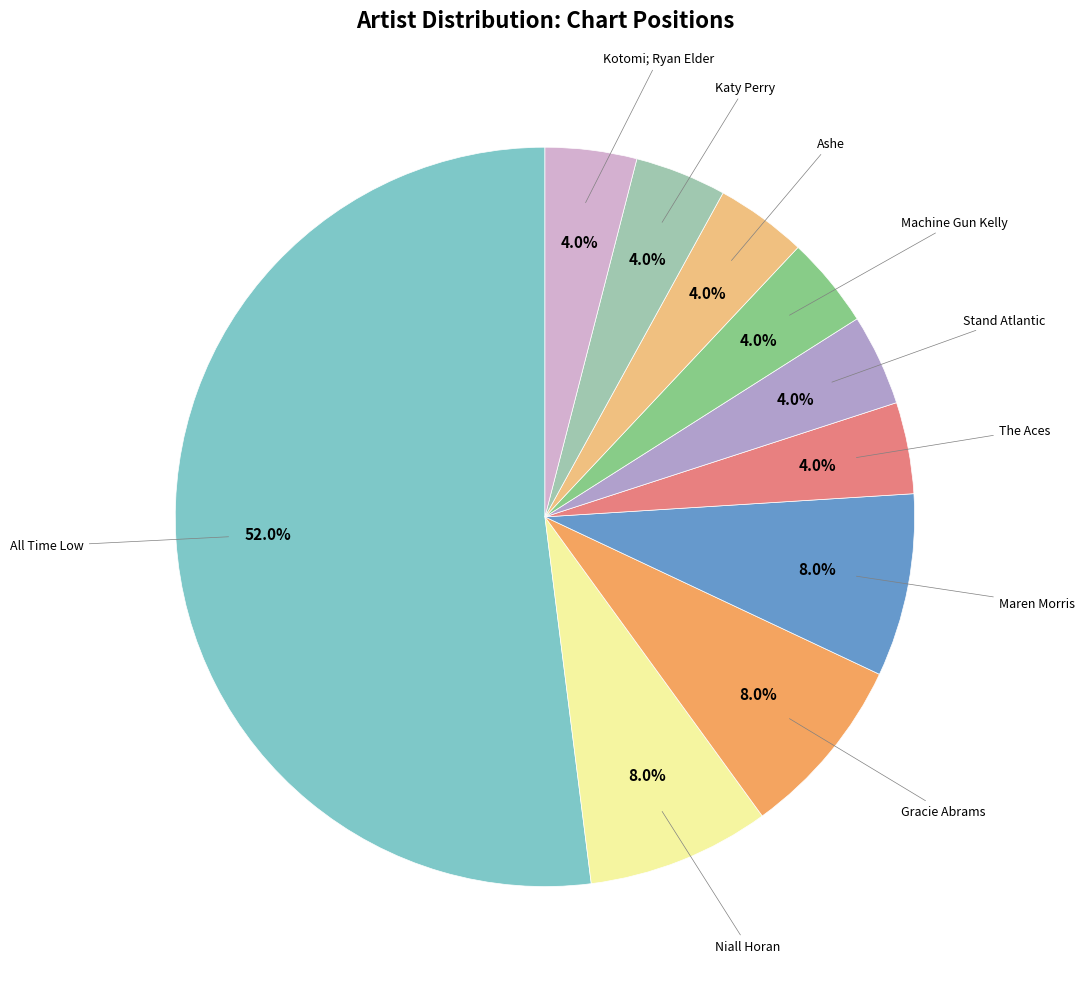

Which slice is the largest?

All Time Low